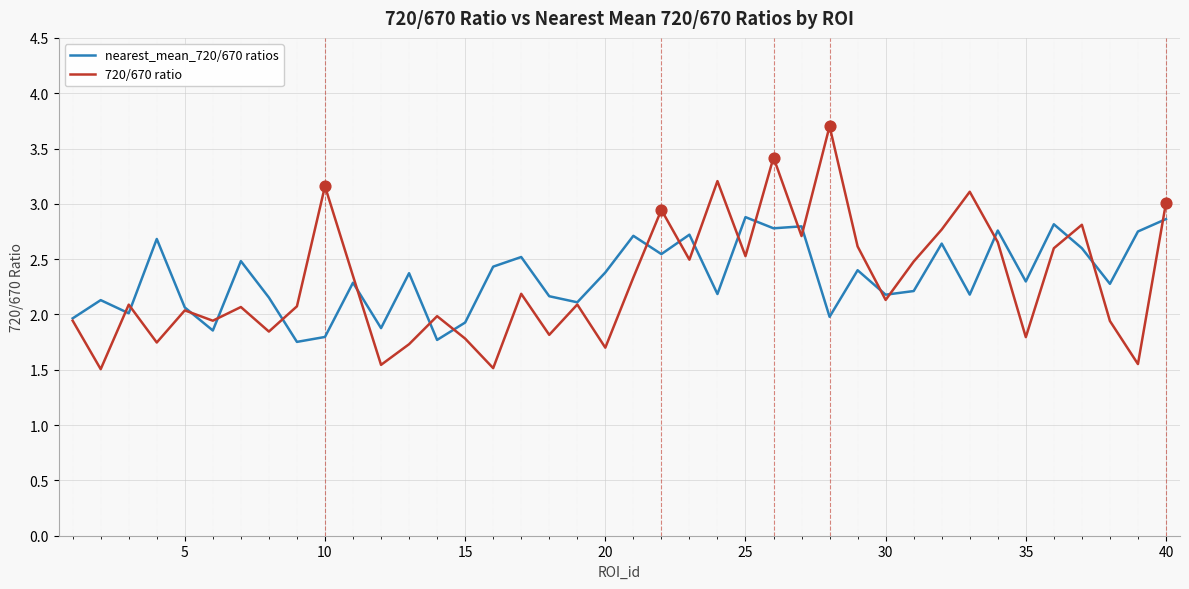

Which series has the widest spread of values?

720/670 ratio